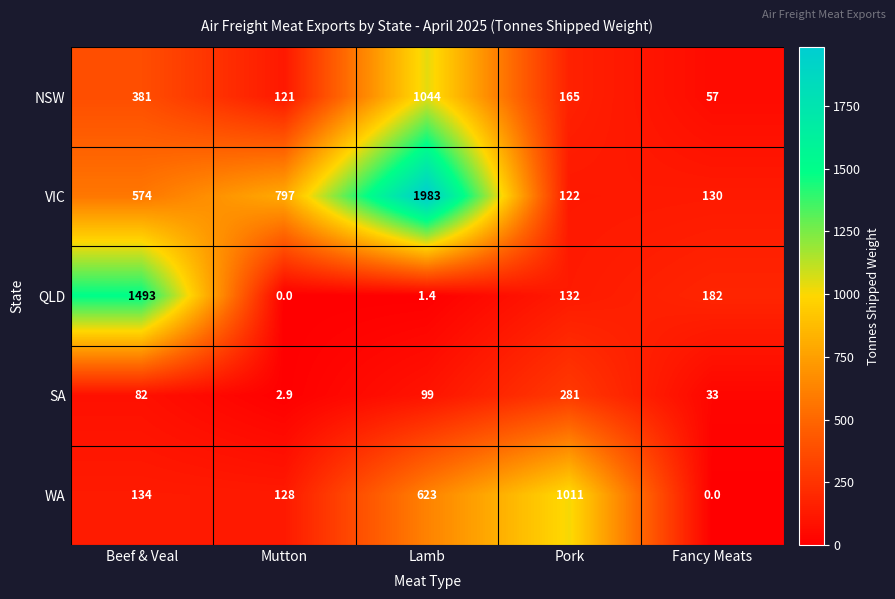

Is the value of QLD at Pork greater than the value of WA at Mutton?

Yes